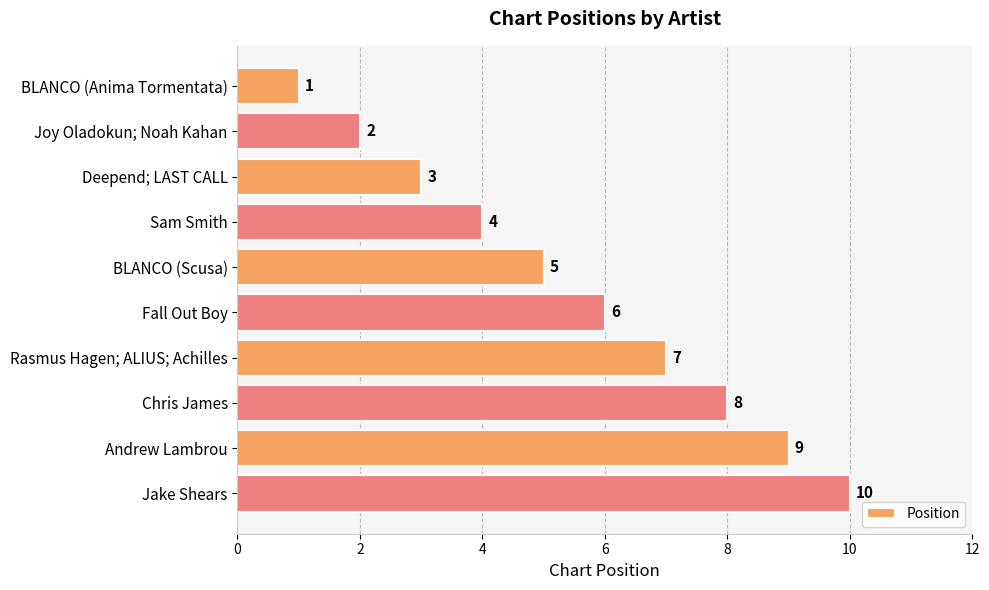

What is the approximate value at Jake Shears?

10